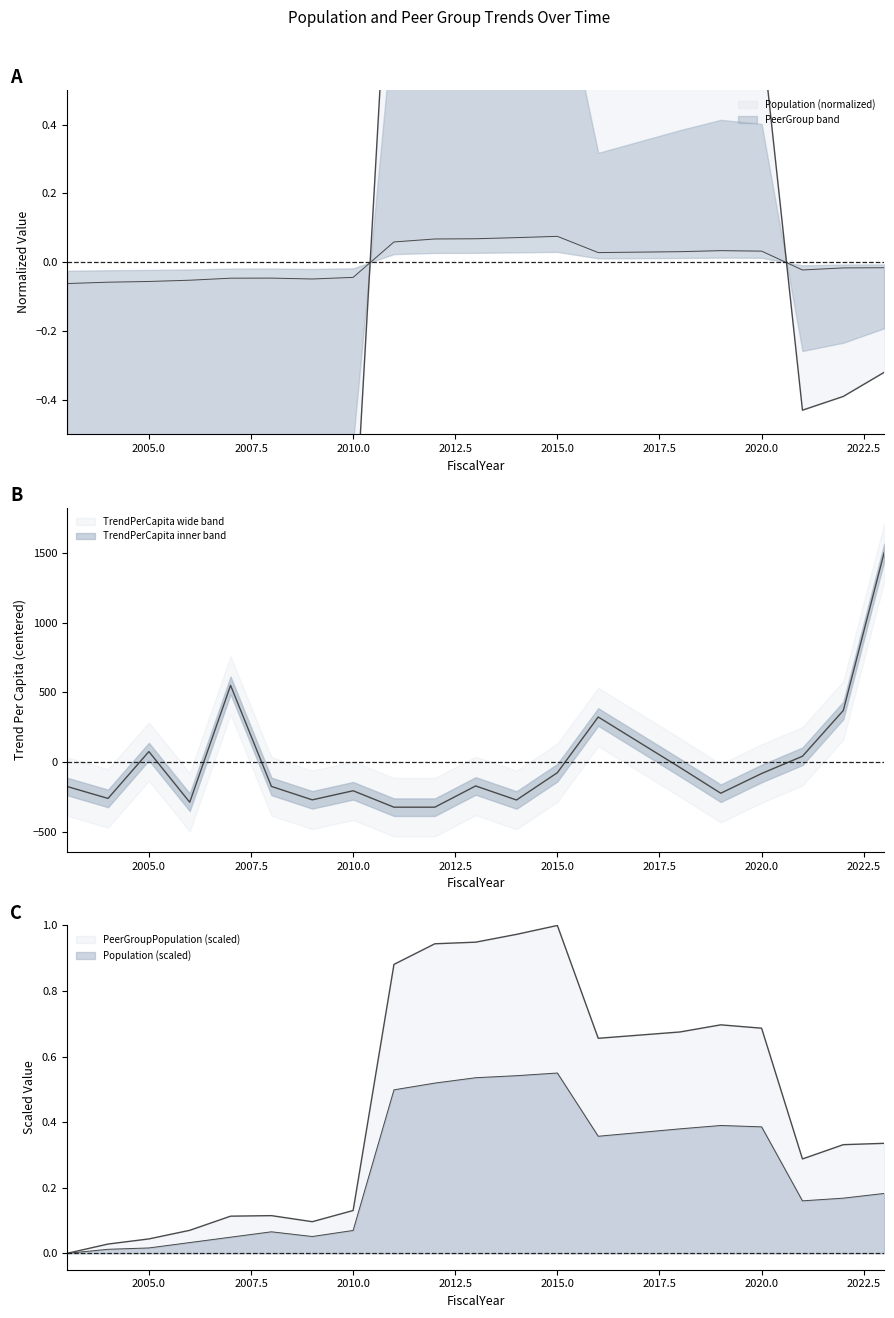

What is the difference between the maximum and minimum values in the PeerGroupPopulation series?

0.1